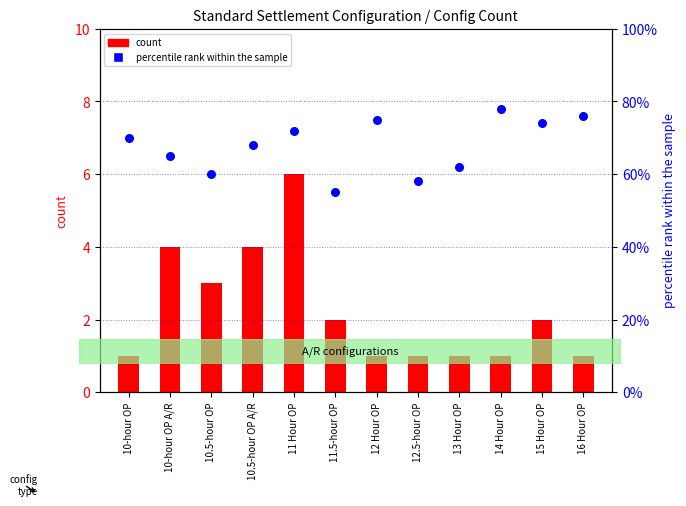

Which series has the largest total across all categories?

percentile rank within the sample